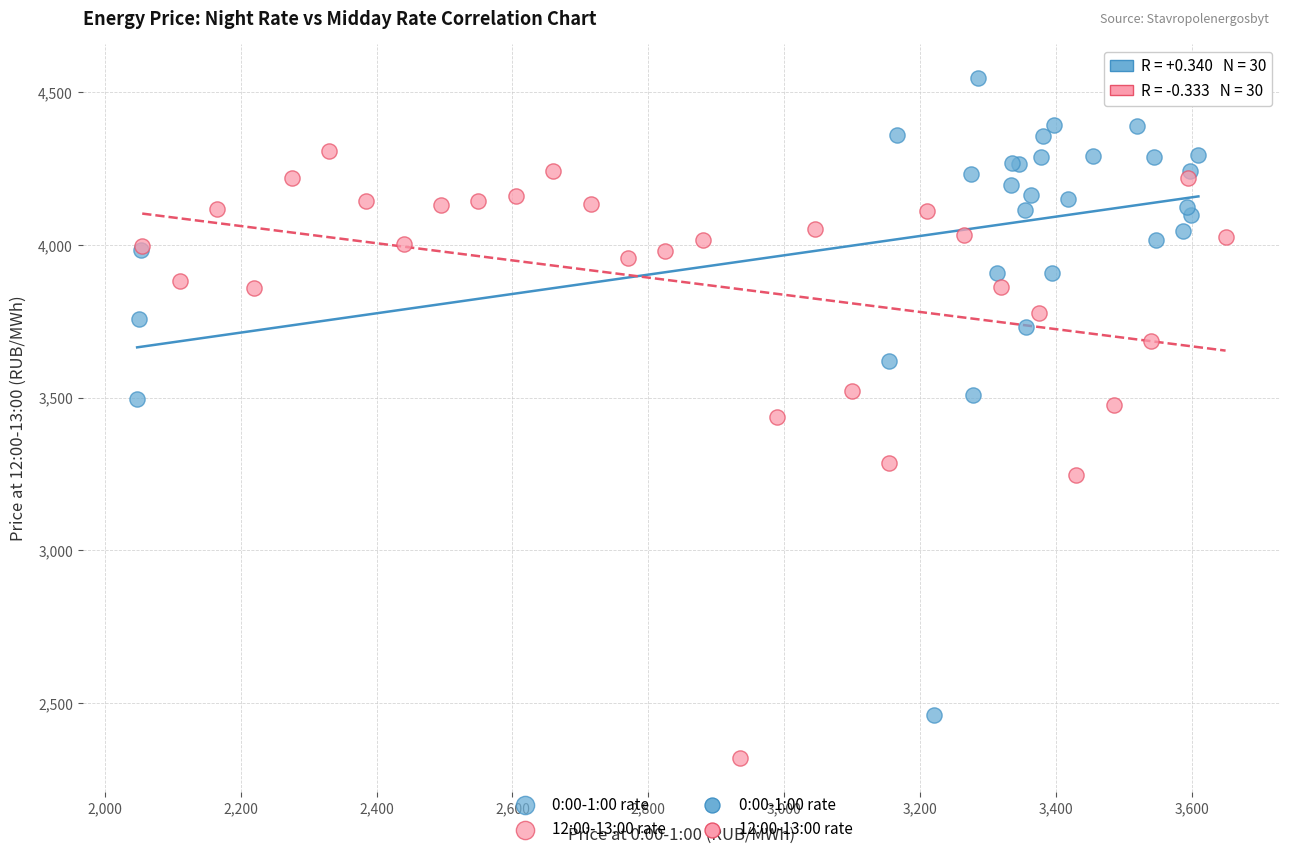

Which series contains the lowest Y value?

12:00-13:00 rate